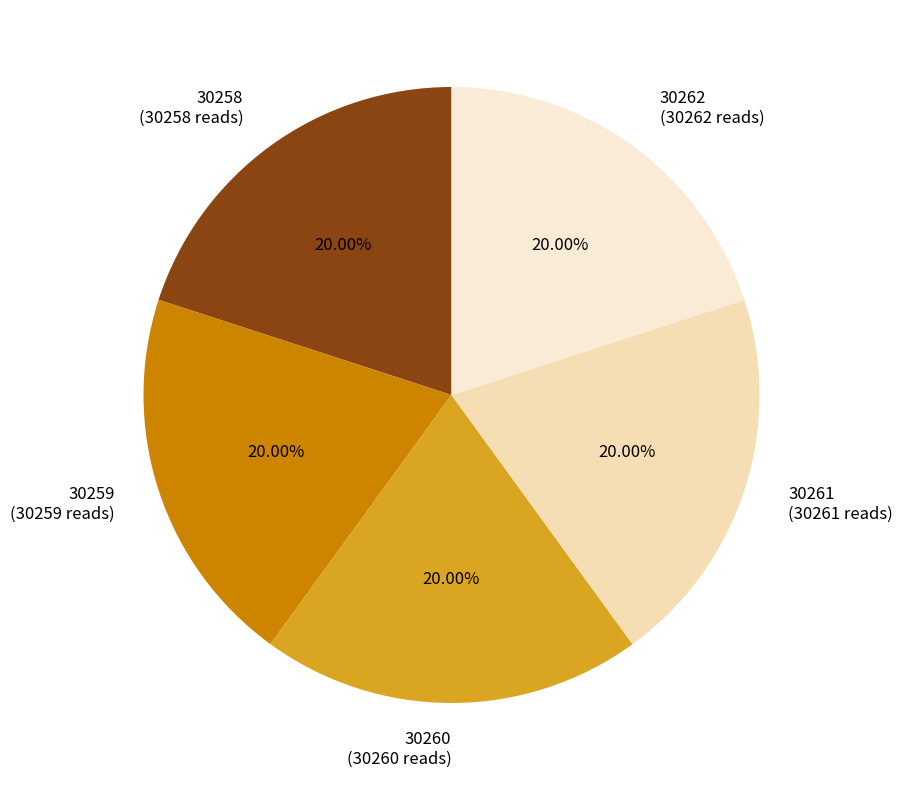

Is there any slice that represents more than half of the pie?

No